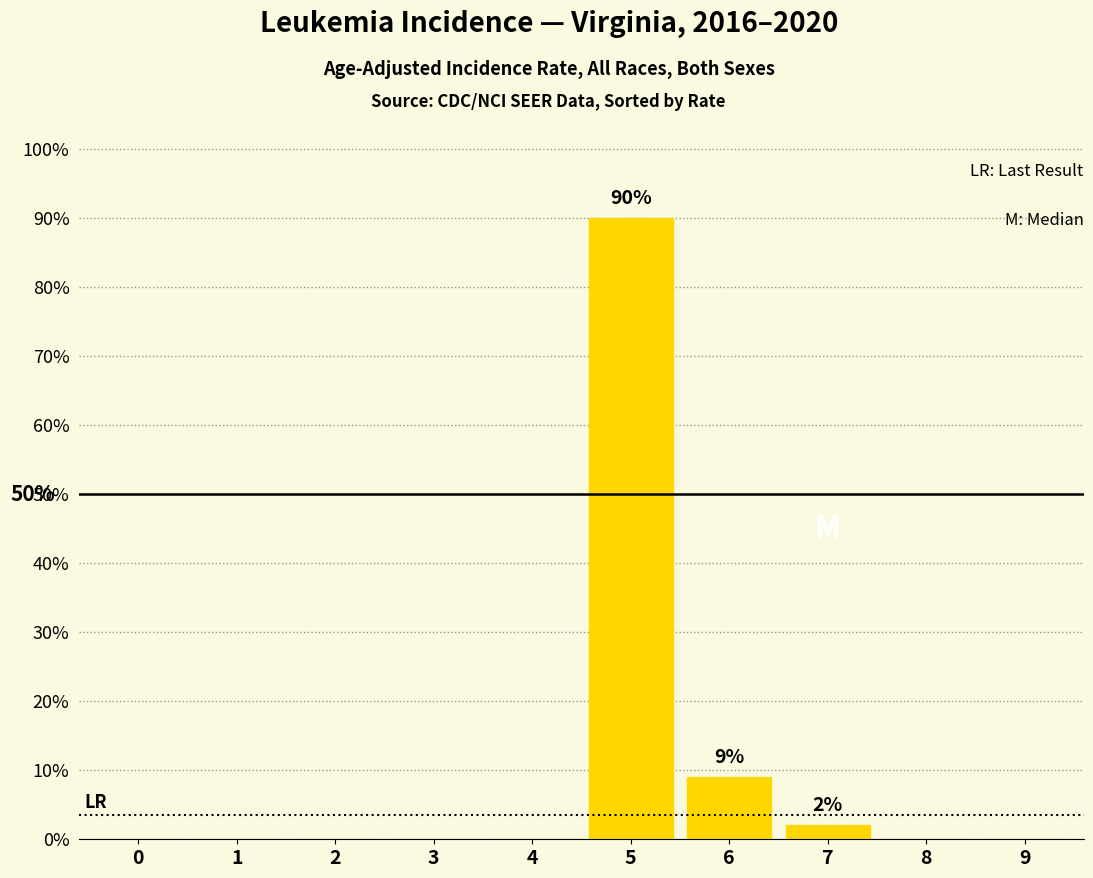

The value at 4 is 0. True or false?

True